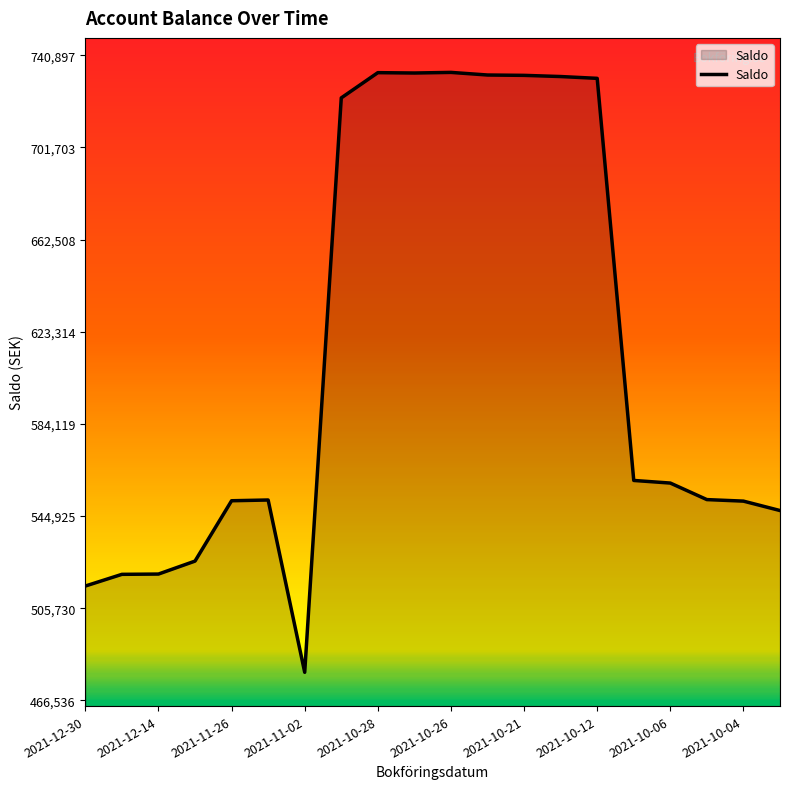

What is the greatest value displayed?

733561.8